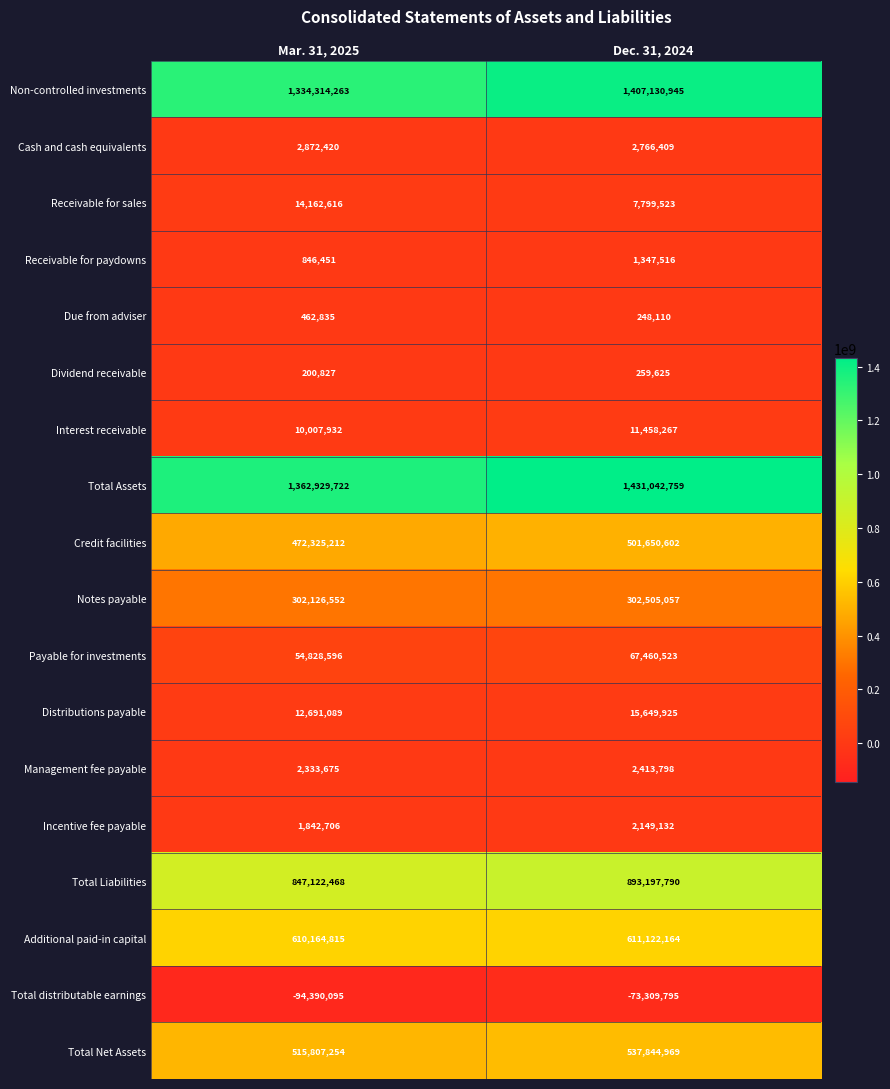

At which category is the sum across all series the highest?

Dec. 31, 2024